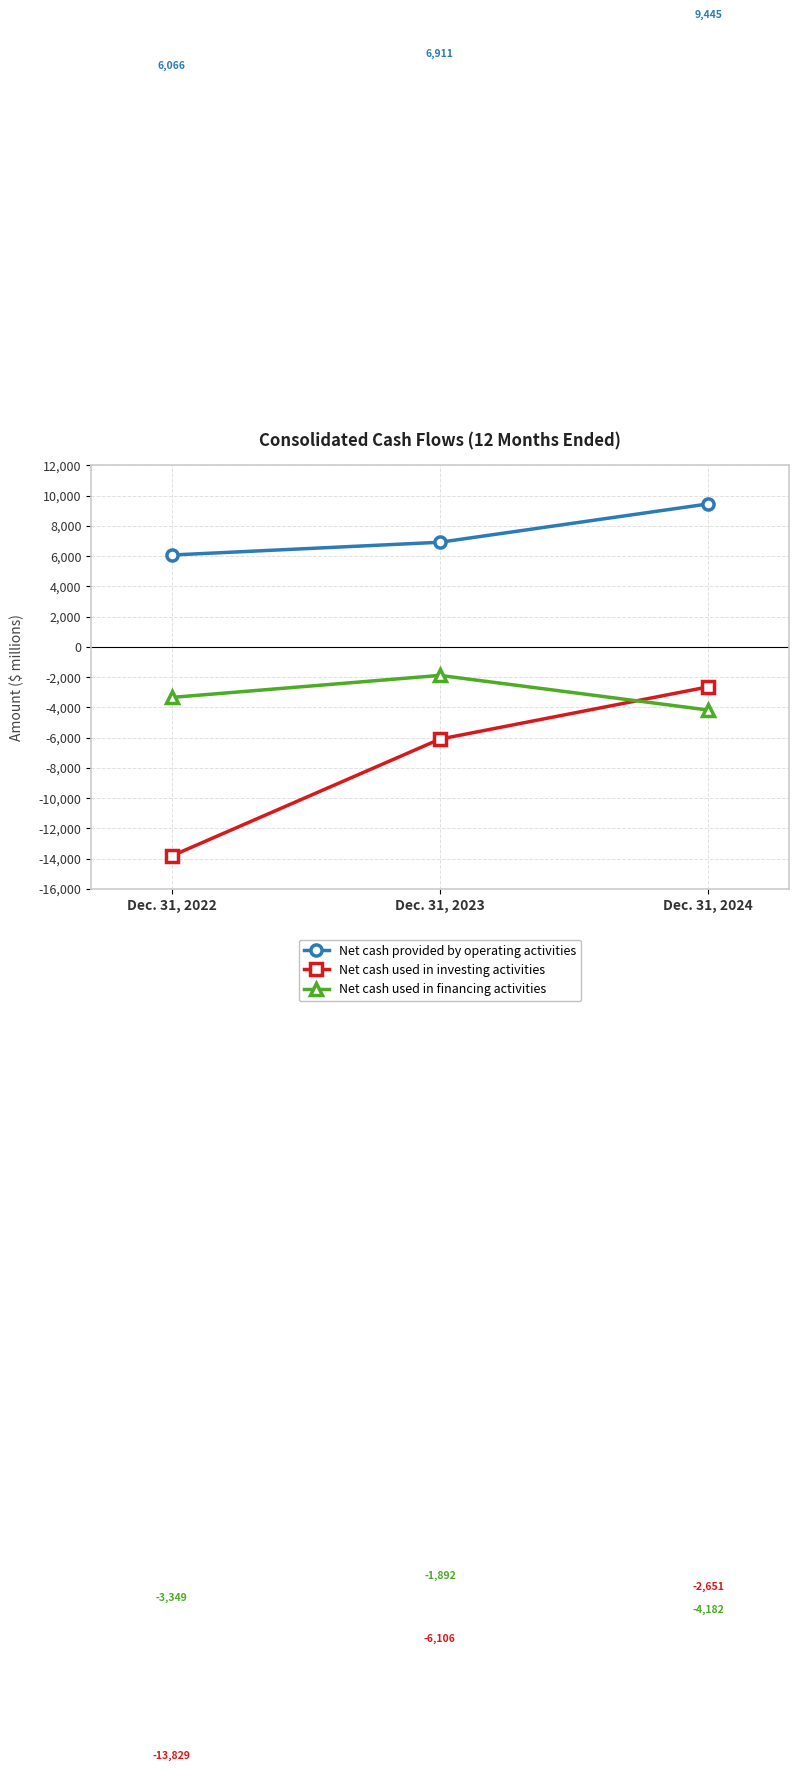

Where is Net cash used in financing activities nearest to the value -3037?

Dec. 31, 2022